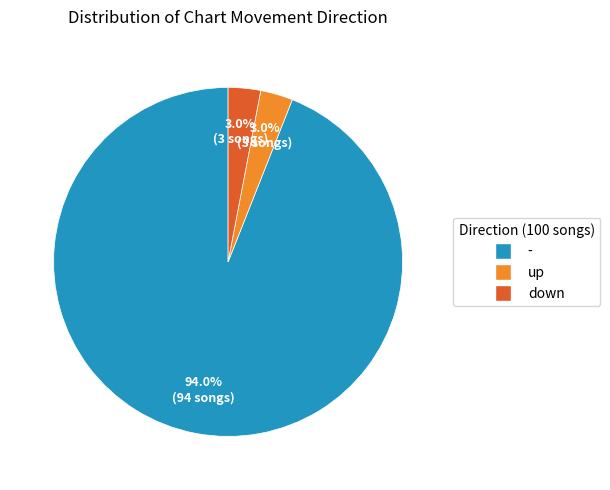

Is it true that - is 94% of the pie?

True